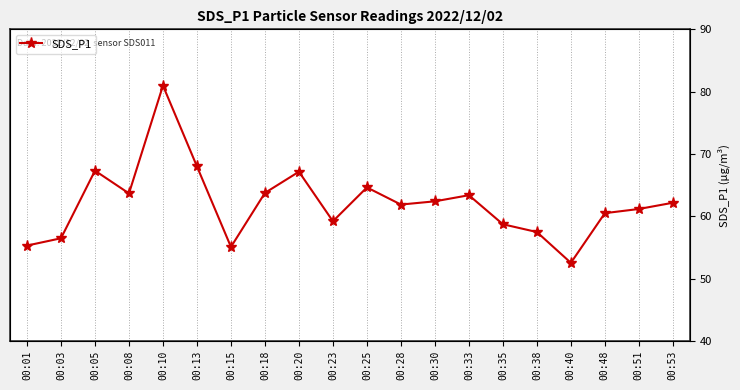

How many points are higher than both their immediate neighbors (excluding endpoints)?

5